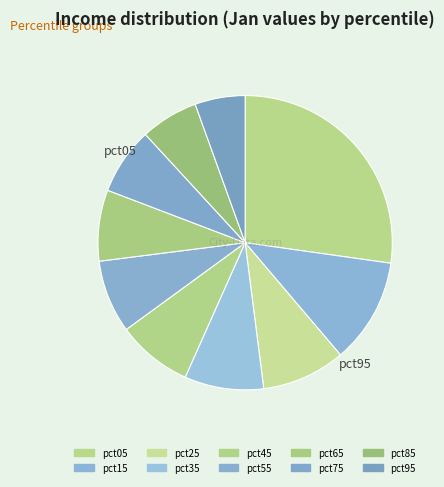

What percentage is the pct75 slice, to the nearest percent?

7%